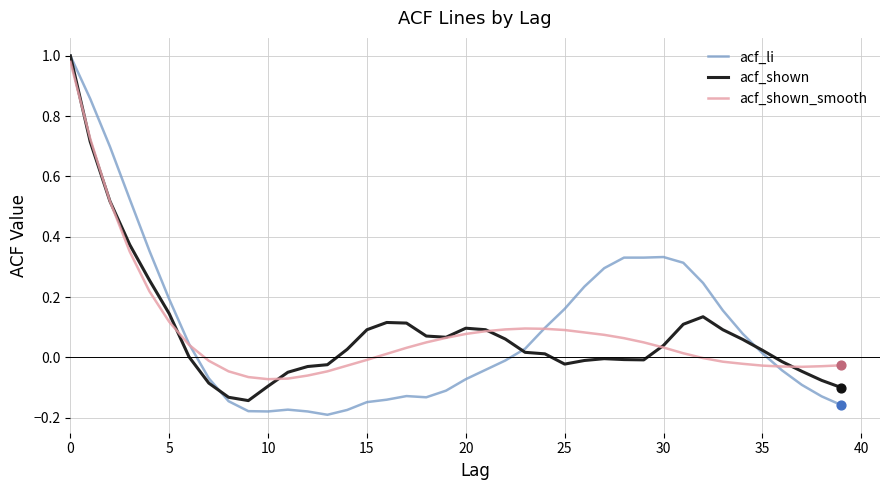

Which series has the widest spread of values?

acf_li